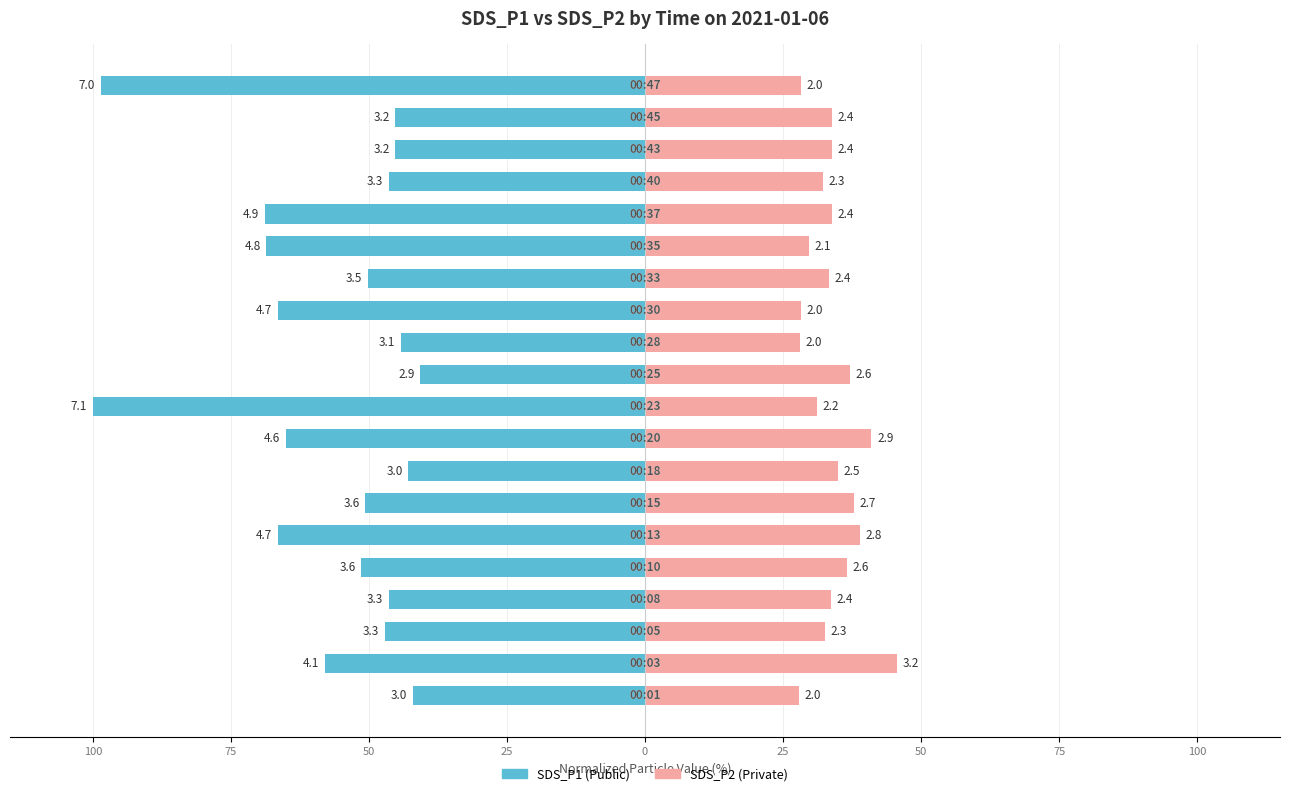

At how many categories does at least one series exceed -84?

20